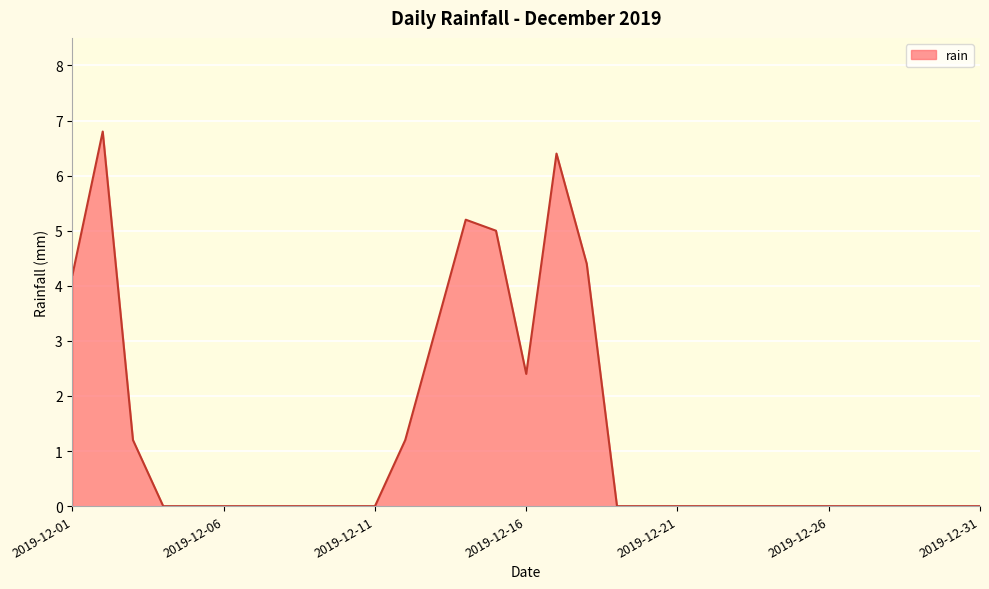

Count the number of categories in the chart.

31